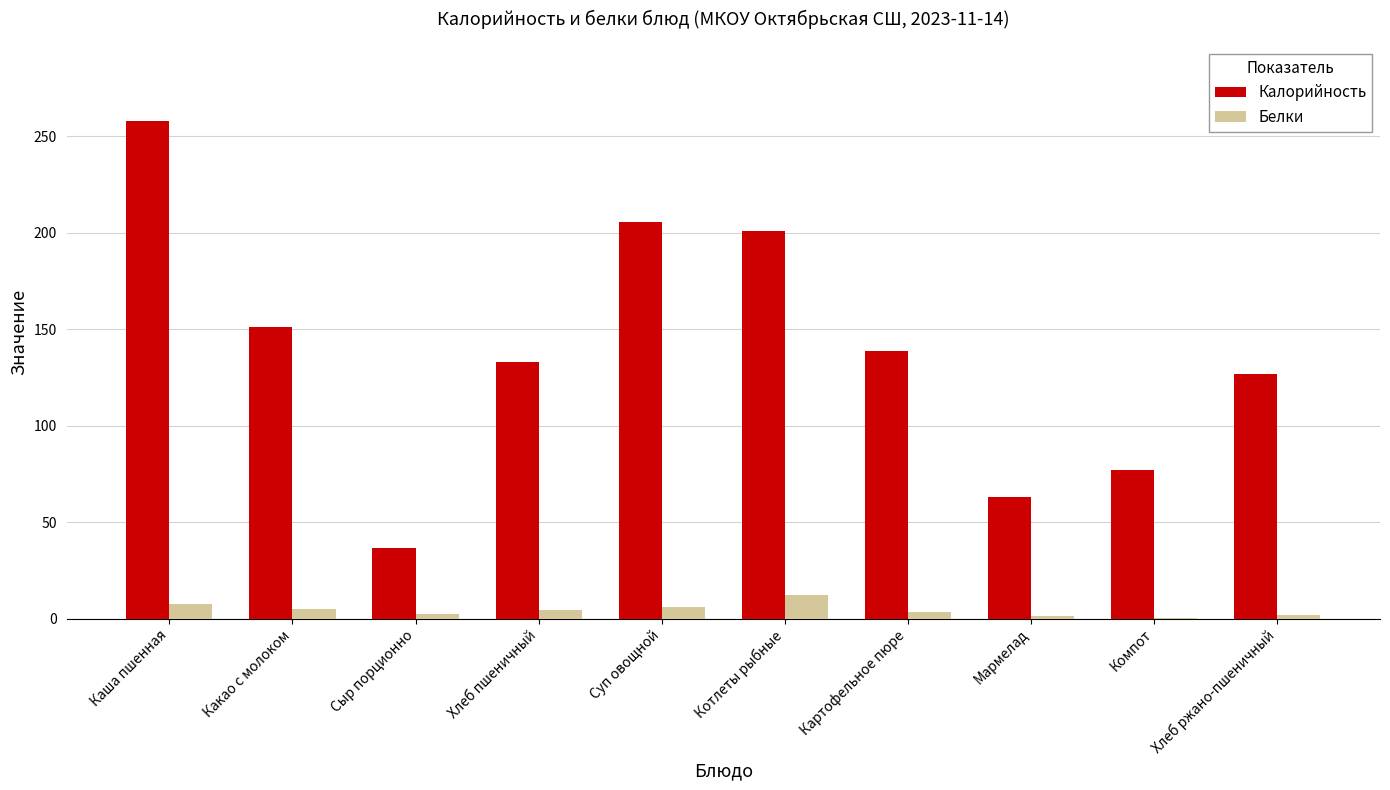

At which label does Калорийность reach its peak?

Каша пшенная